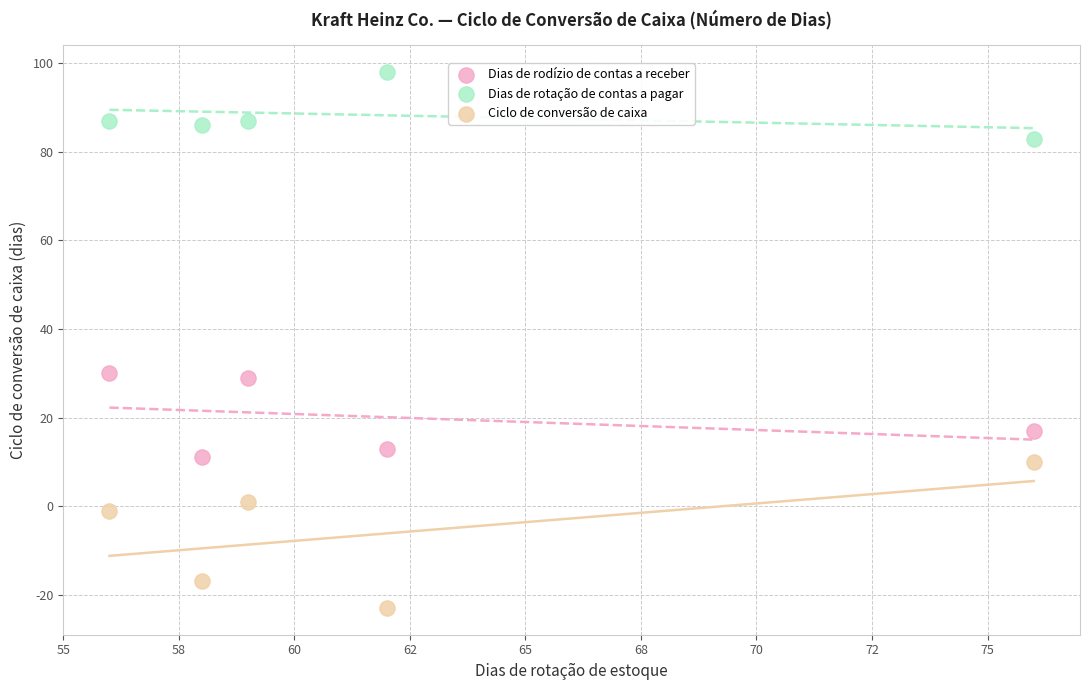

Which series reaches the minimum Y coordinate?

Ciclo de conversão de caixa